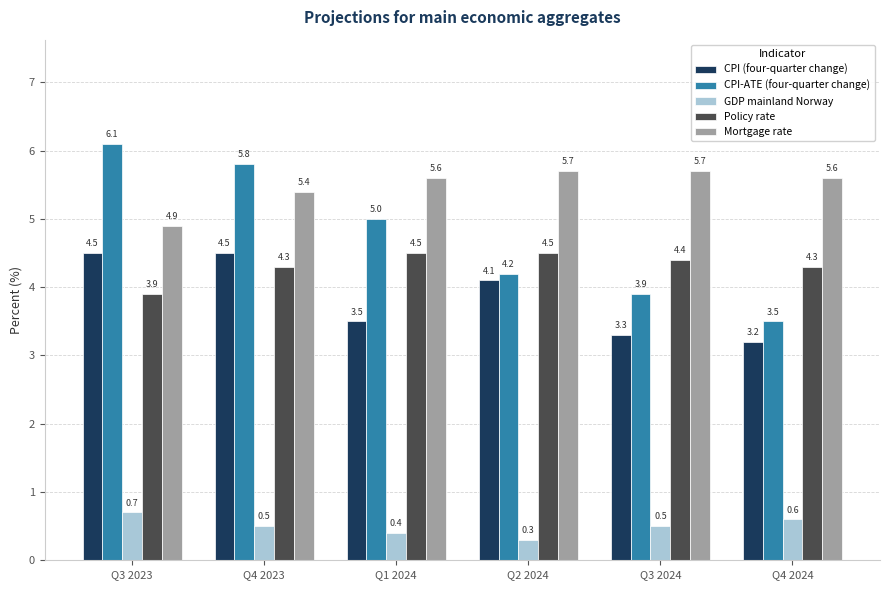

Is it true that CPI-ATE (four-quarter change) equals 3.1 at Q4 2023?

False